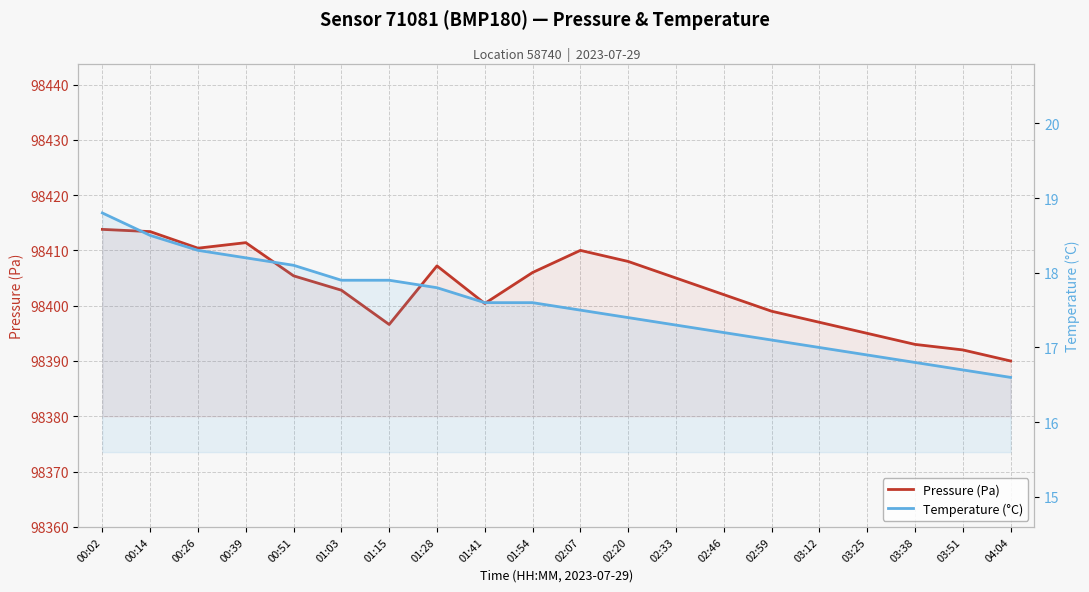

List the series in order of their overall mean, lowest first.

Temperature (°C), Pressure (Pa)